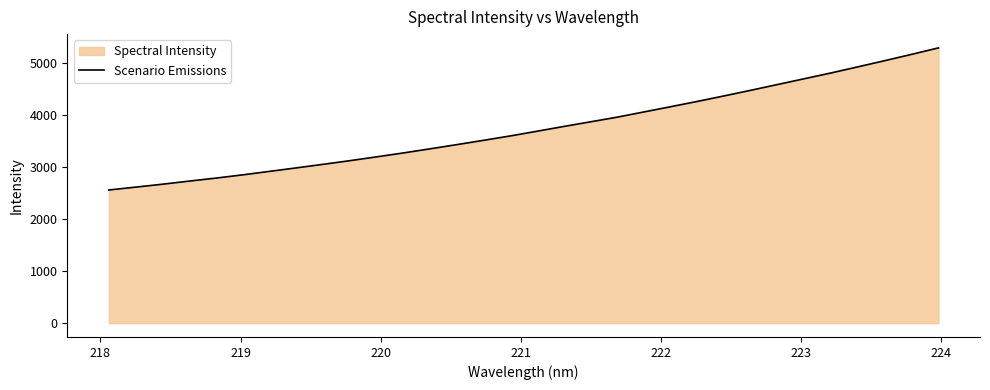

What is the greatest value displayed?

5283.4